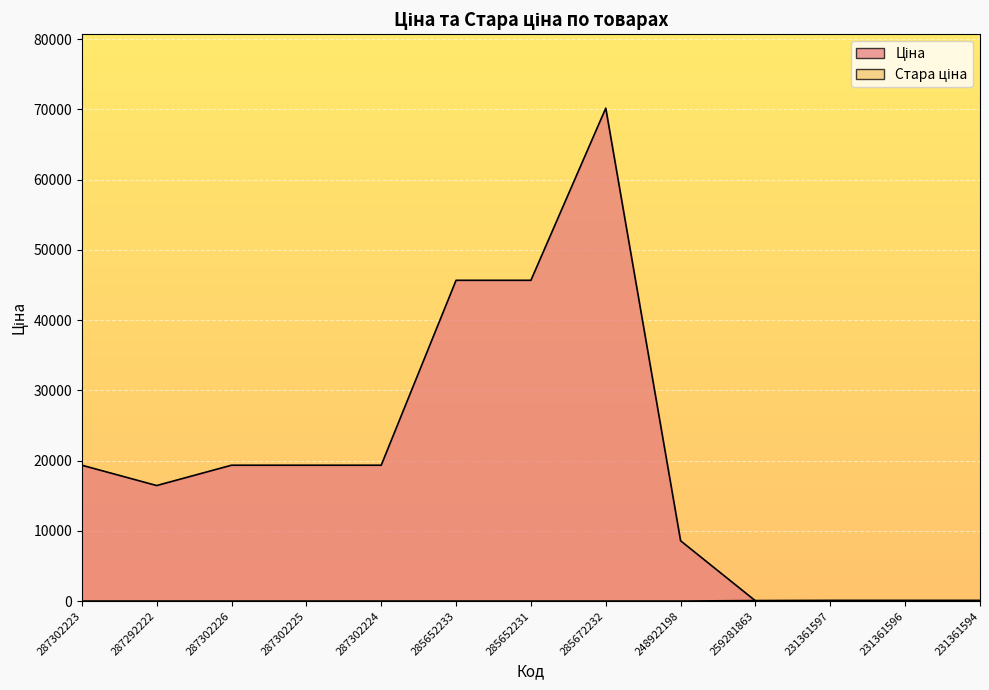

Reading right to left, extract all data points from this chart.

Ціна: 41.1	41.1	41.1	30.5	8581.1	70181.6	45672.6	45672.6	19343.1	19343.1	19343.1	16448.2	19343.1
Стара ціна: 91.3	91.3	91.3	69.4	0.0	0.0	0.0	0.0	0.0	0.0	0.0	0.0	0.0